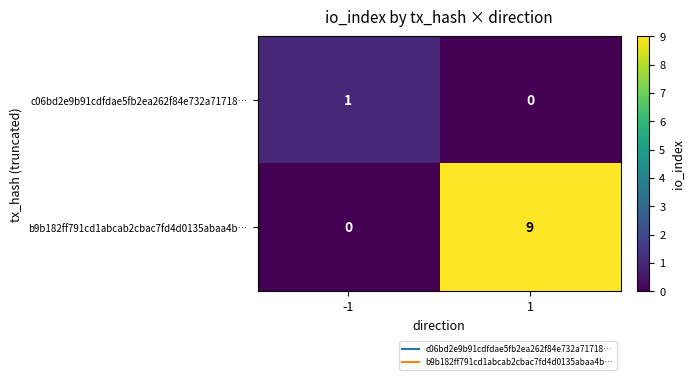

Which series changed the most between -1 and 1?

b9b182ff791cd1abcab2cbac7fd4d0135abaa4b…